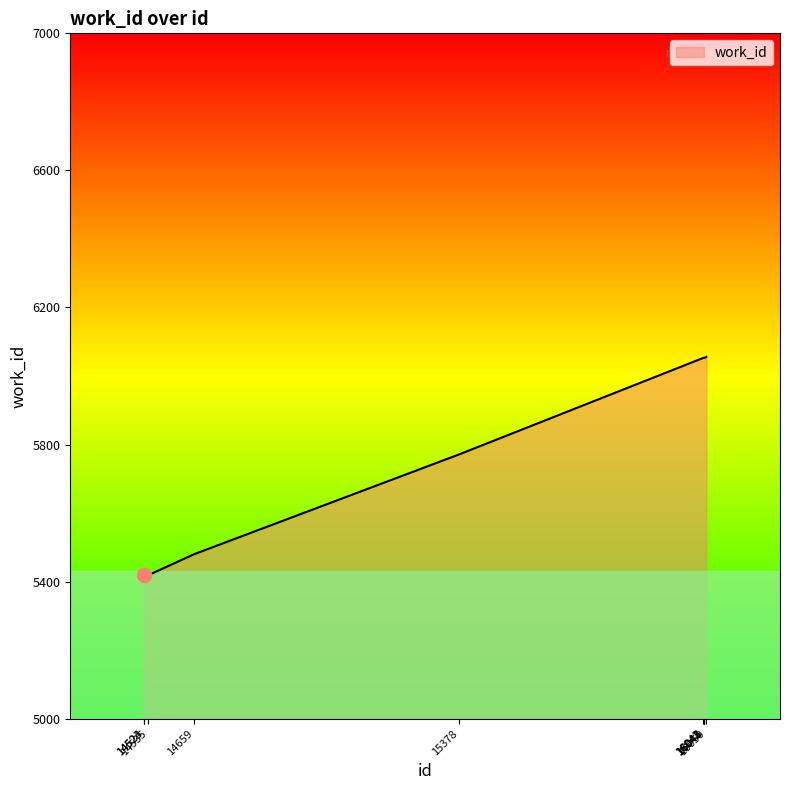

Count the number of categories in the chart.

10